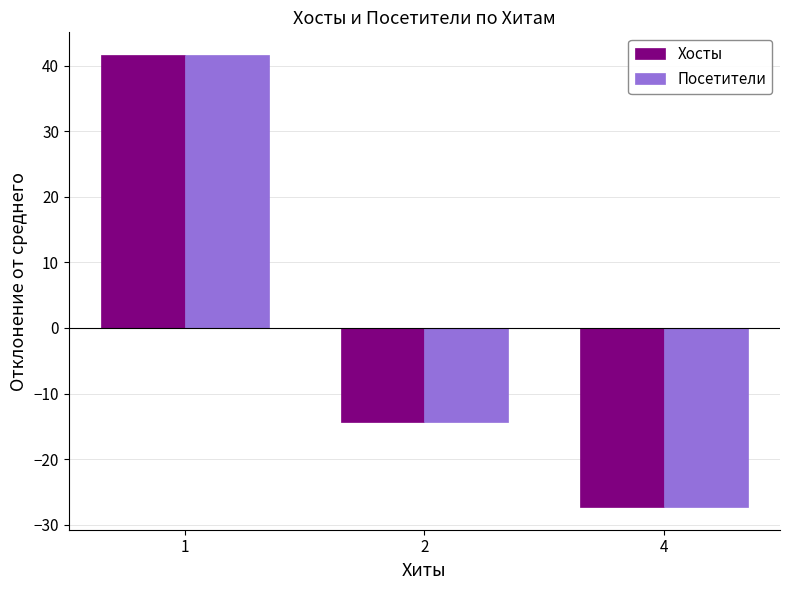

Rank the categories by Хосты value from lowest to highest.

4, 2, 1